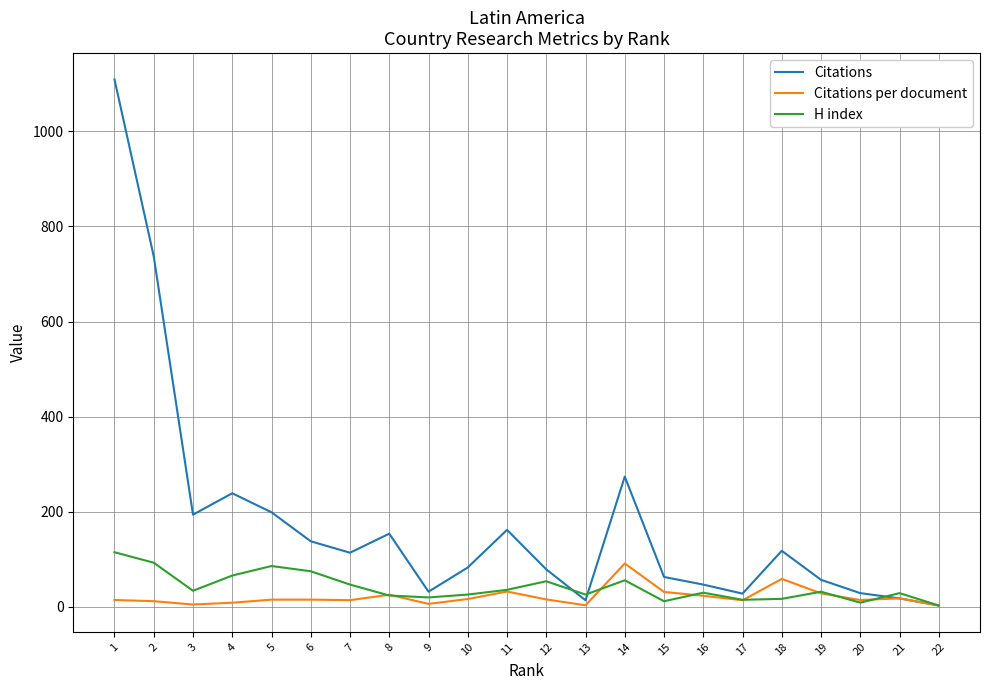

The value of Citations at 17 is 28.0. True or false?

True